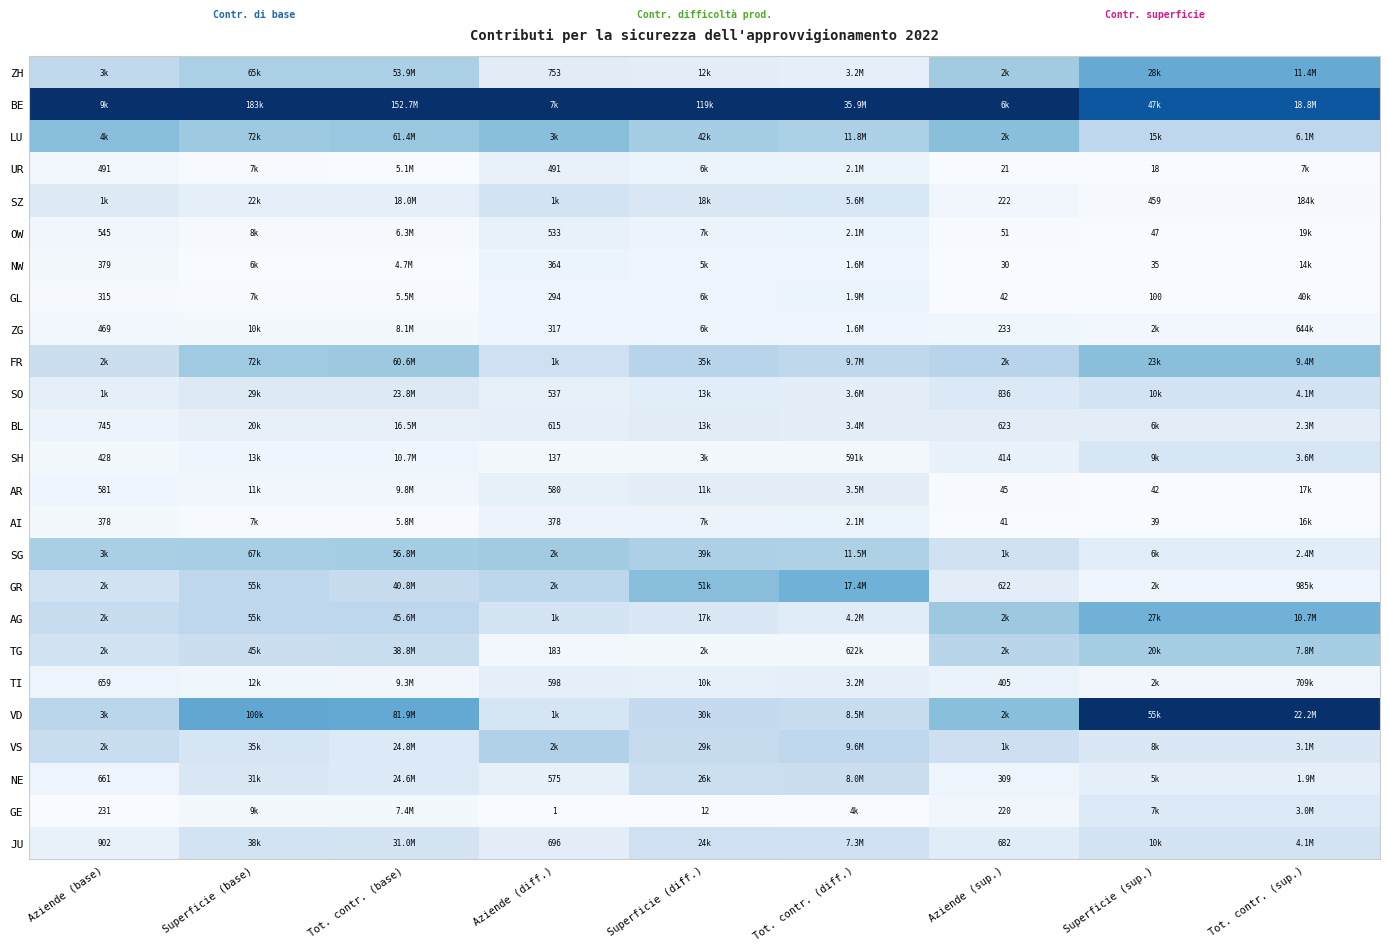

At how many categories does at least one series exceed 0?

9